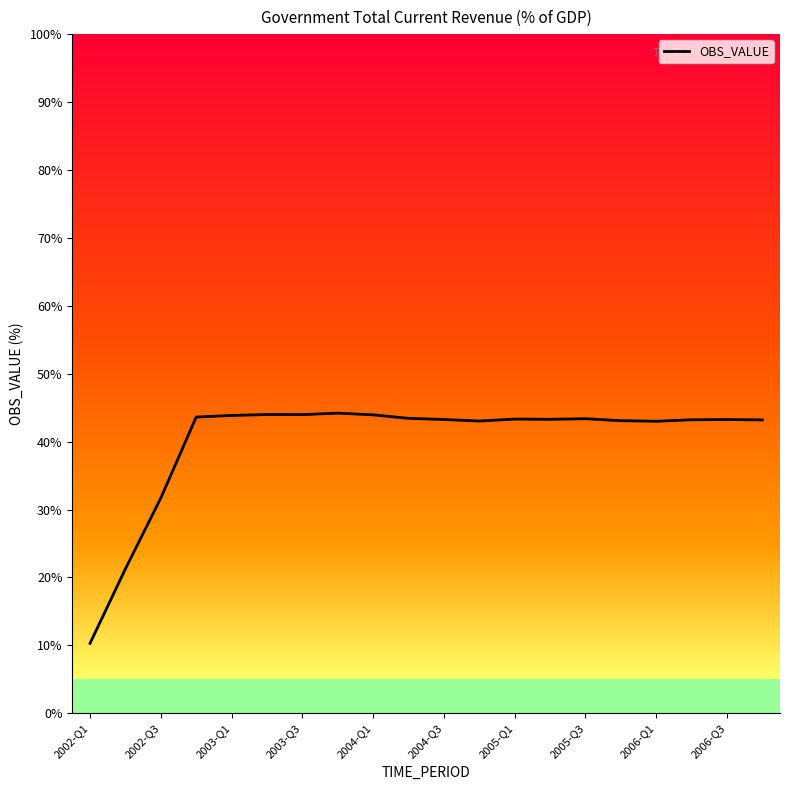

What is the difference between the maximum and minimum values?

33.9